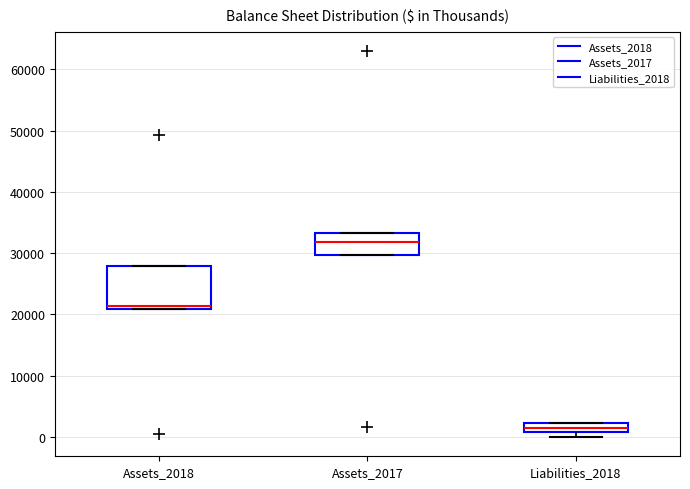

Which box's median line is the lowest?

Liabilities_2018